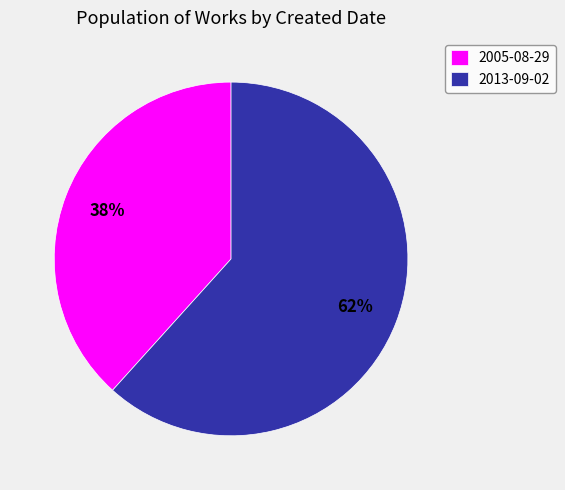

Is it true that 2013-09-02 is 51% of the pie?

False